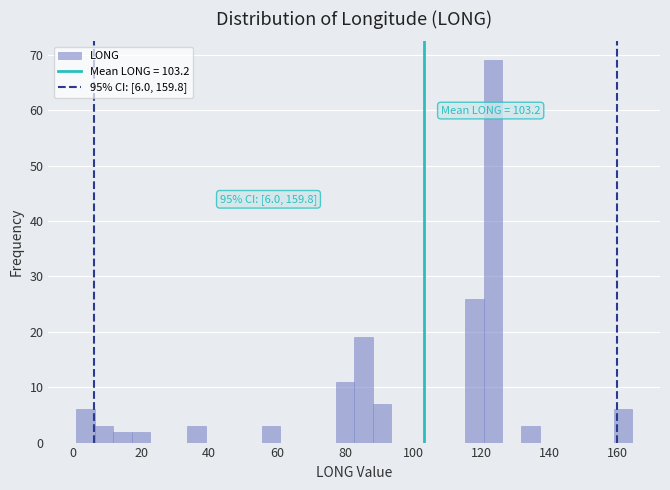

Read against the x-axis, roughly where is the centre of the tallest bar?

124